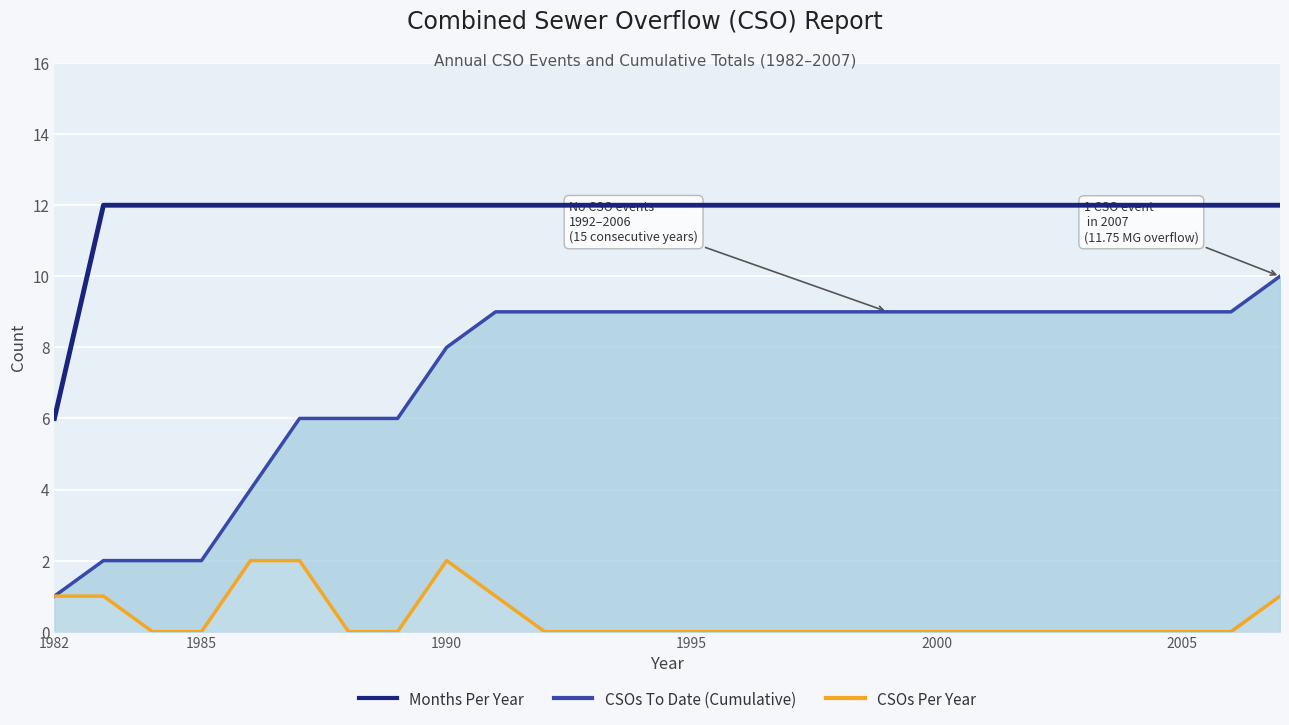

Which series has the largest total across all categories?

Months Per Year